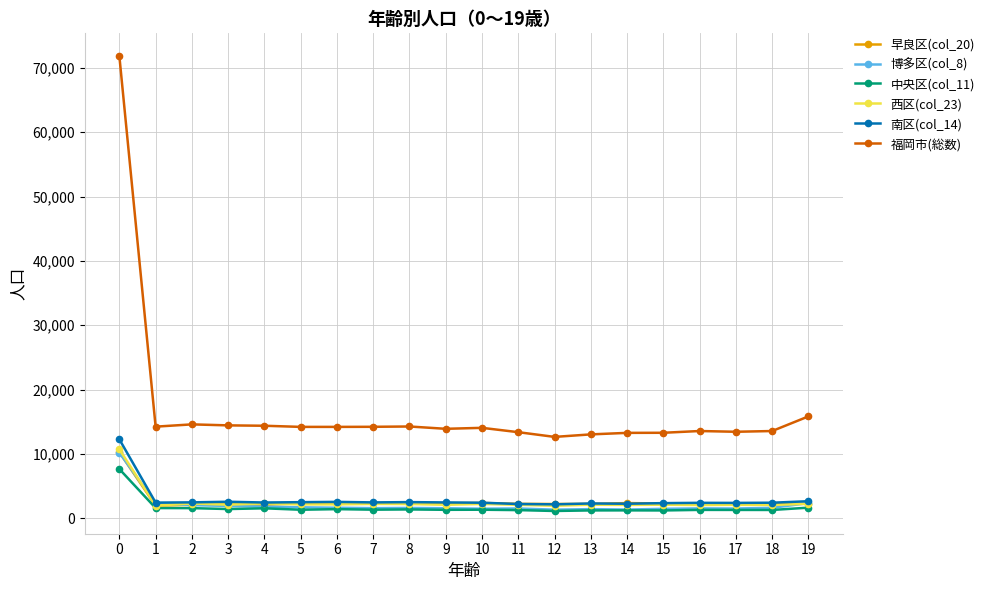

What is the greatest value displayed?

71829